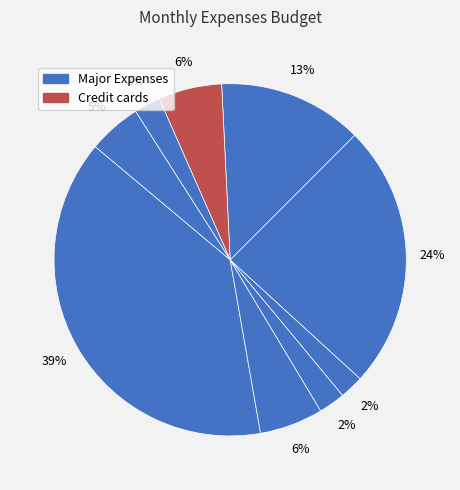

How many segments does this pie chart have?

9